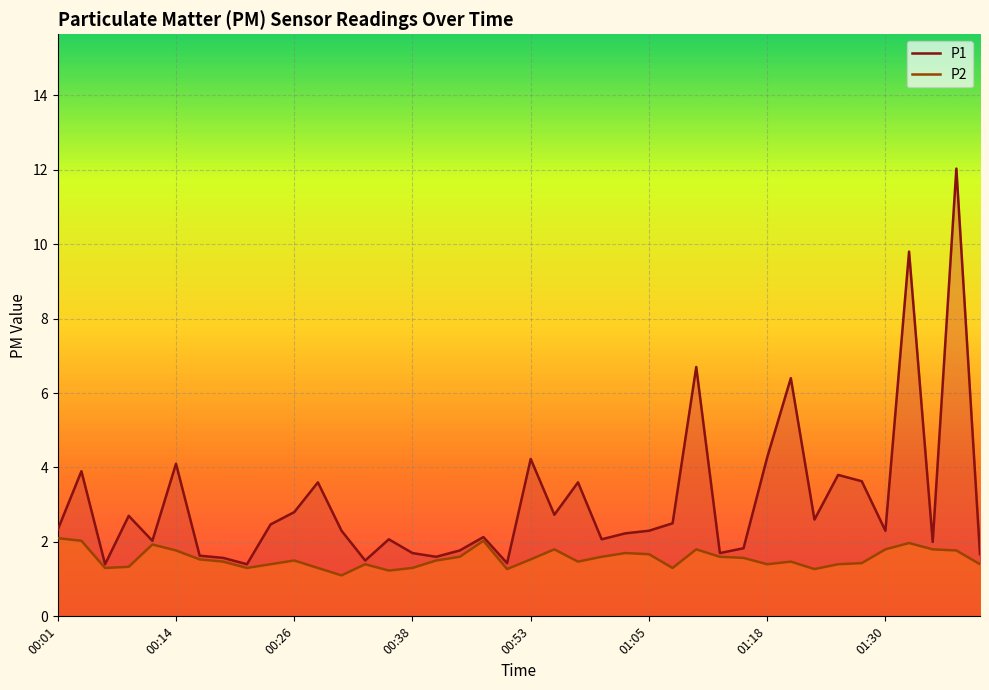

How many lines are shown in the chart?

2